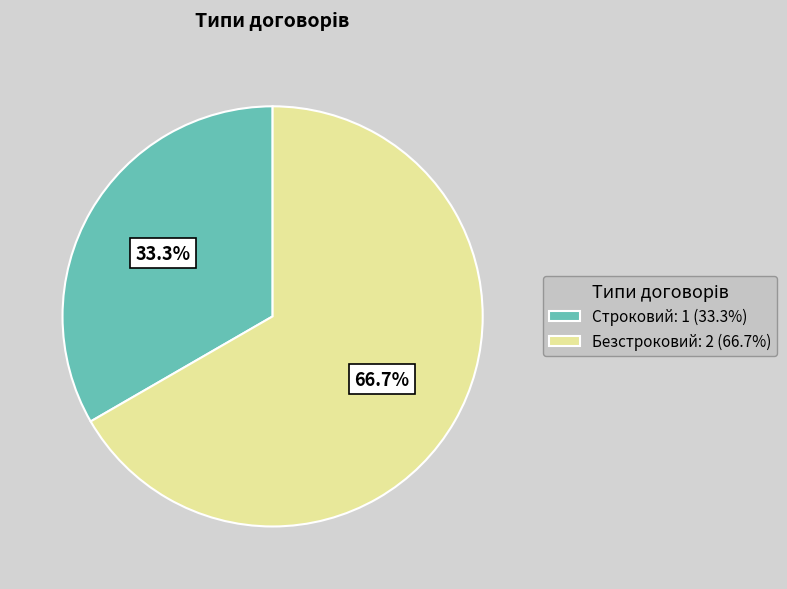

Is Безстроковий the majority of the pie?

Yes